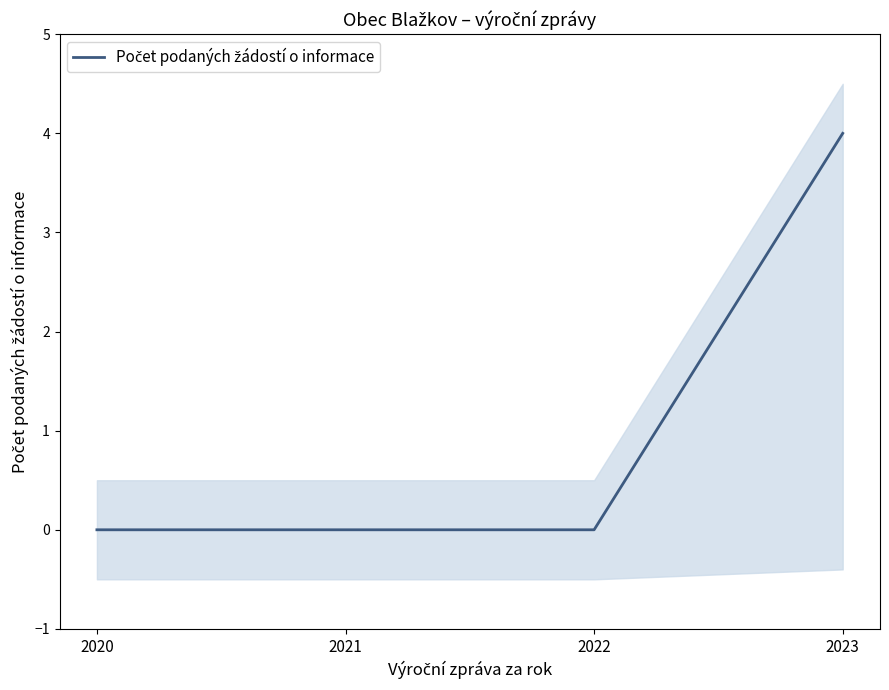

Reading right to left, what are all the values shown in this chart?

2023=4	2022=0	2021=0	2020=0